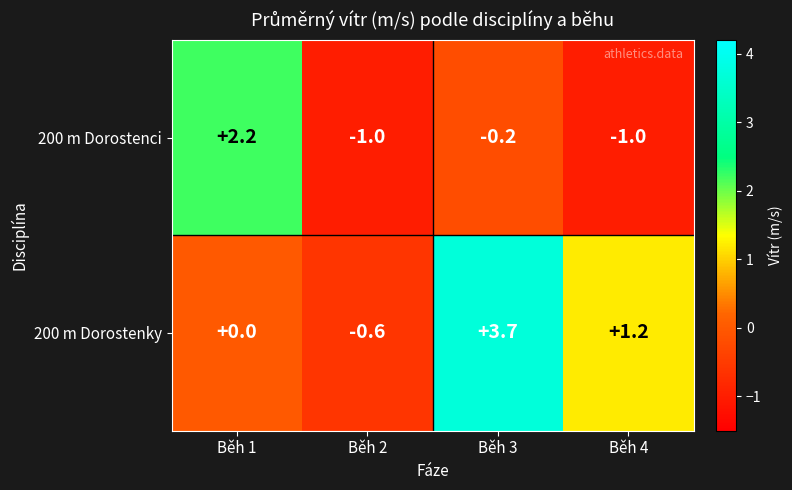

How many categories are shown in the chart?

4